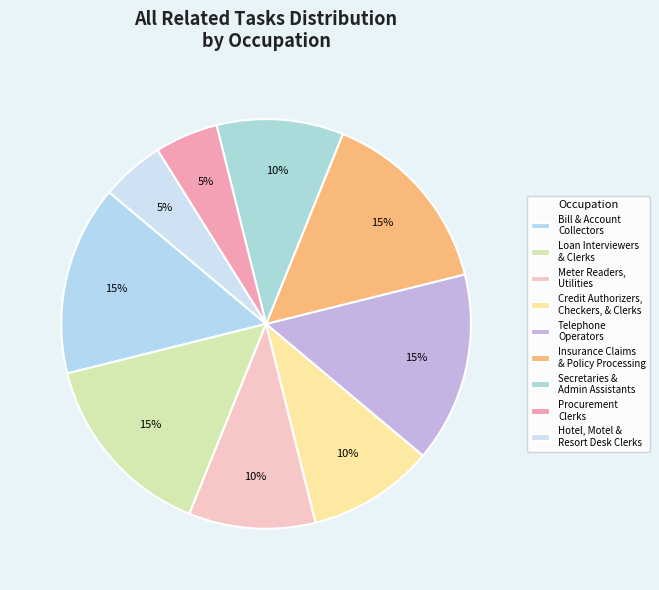

What is the smallest slice in the pie chart?

Procurement Clerks